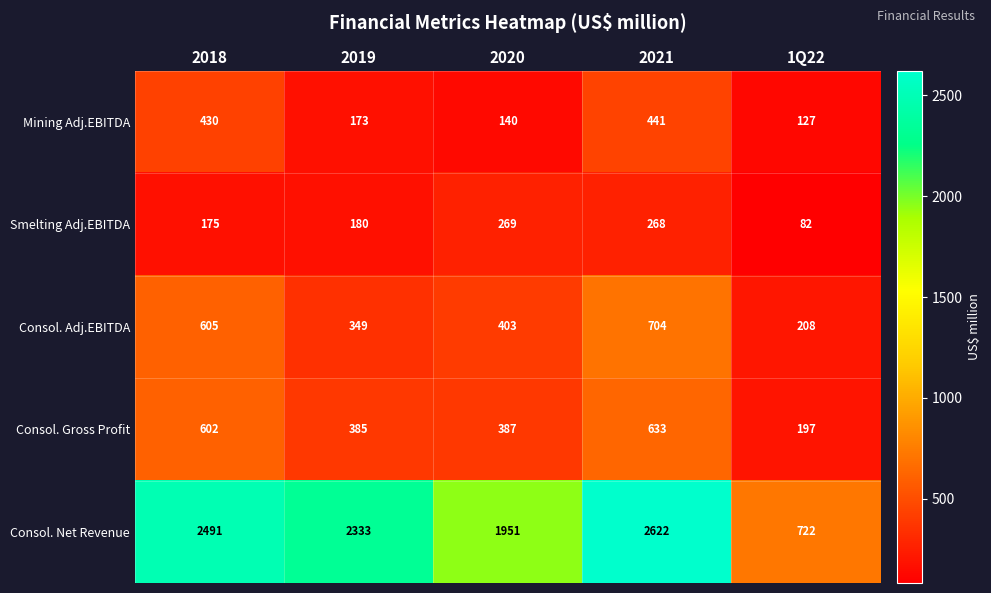

Is it true that Smelting Adj.EBITDA equals 109 at 1Q22?

False